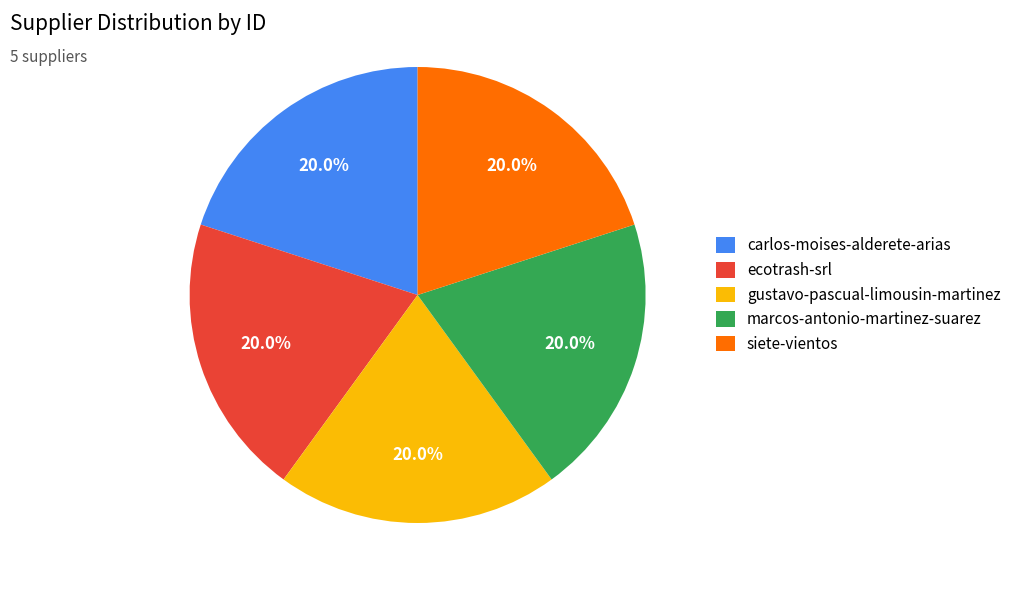

Is there a majority slice in this chart?

No